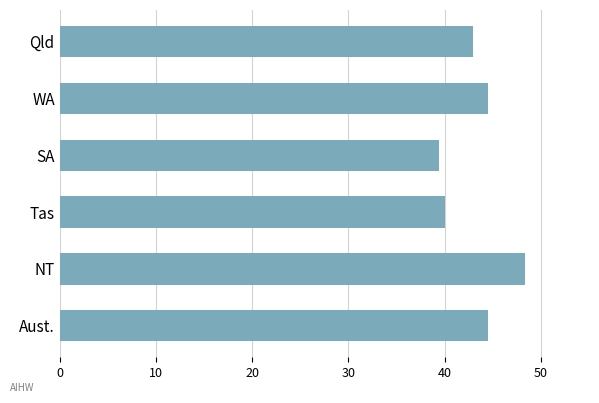

What position from the top is SA?

3